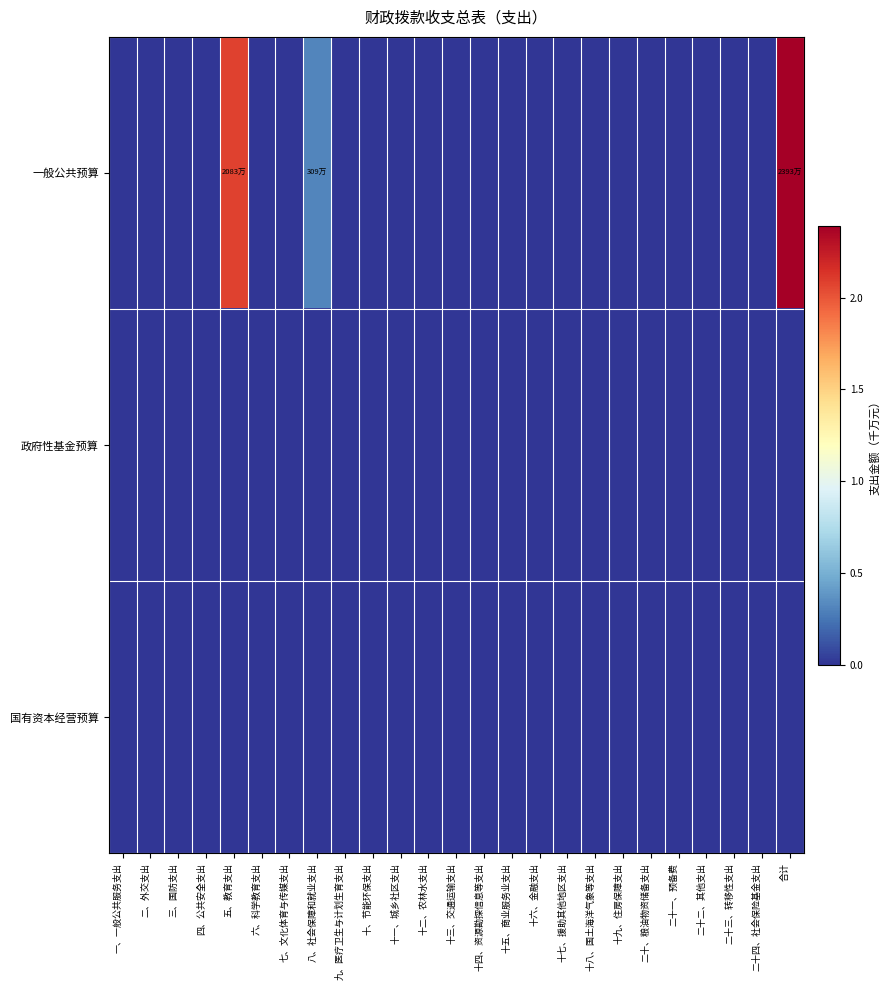

Which series has the largest total across all categories?

一般公共预算